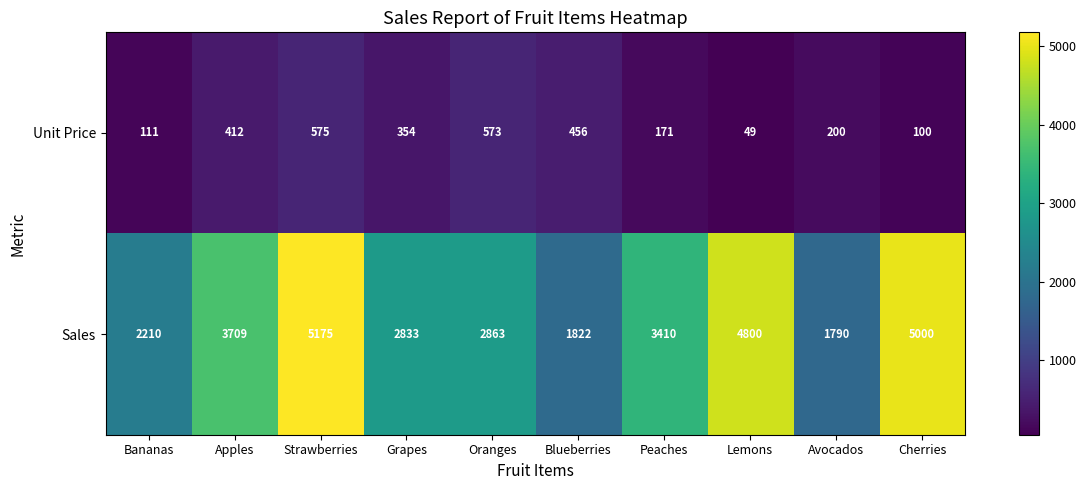

Read the Sales value at Bananas.

2210